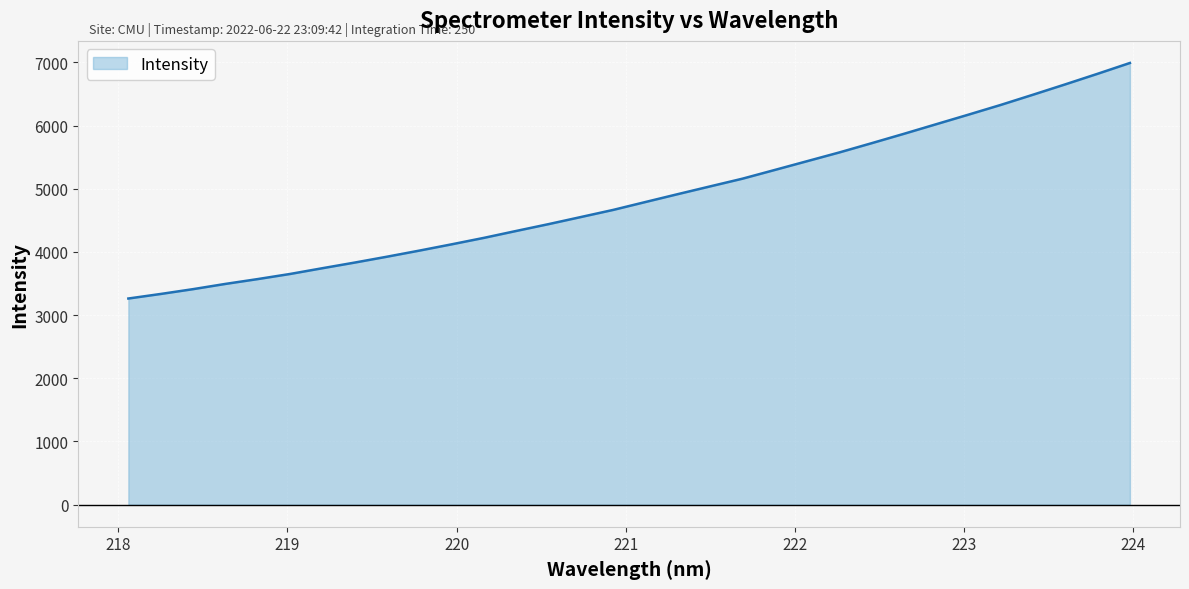

What is the maximum value shown in the chart?

6992.1